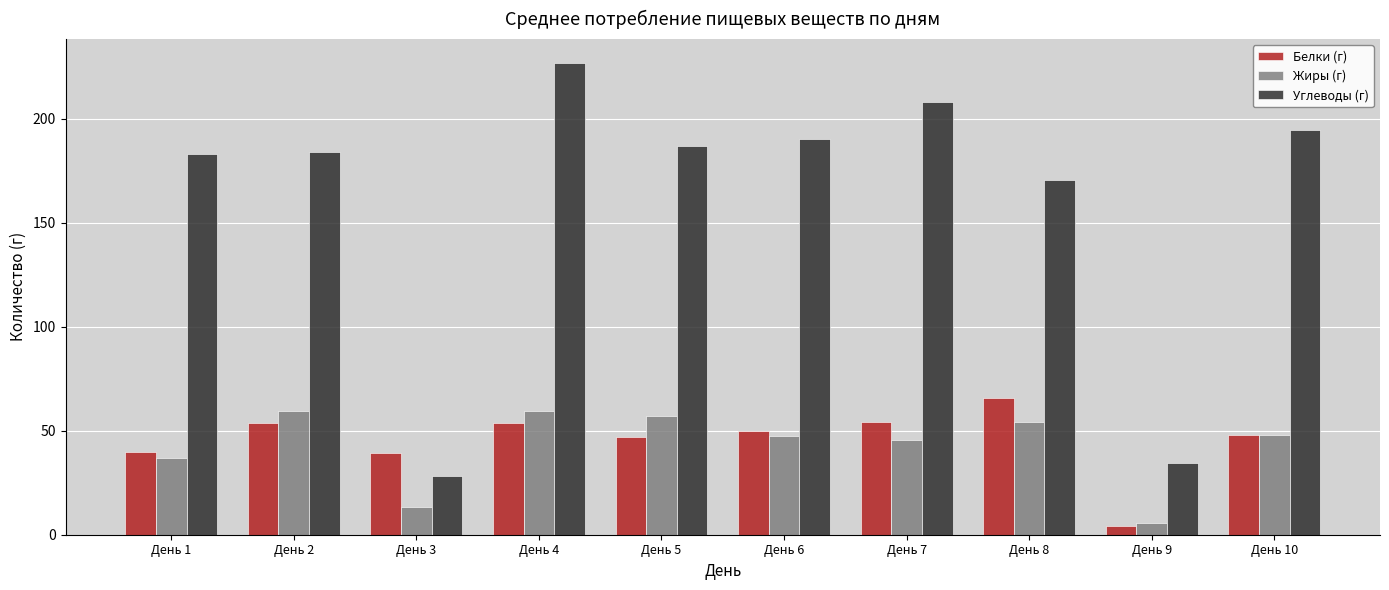

Does the chart contain any negative values?

No